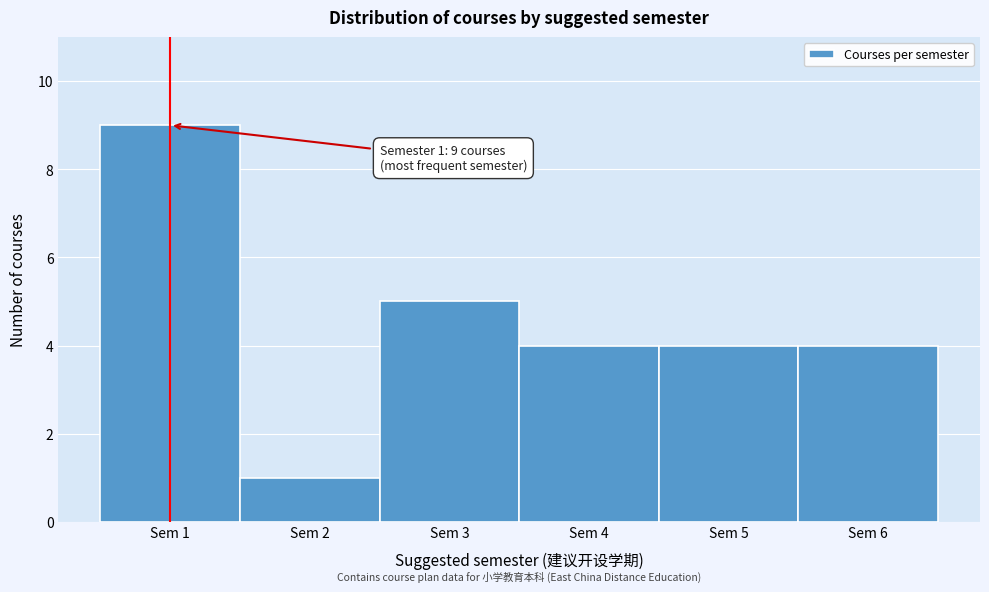

Which range on the x-axis has the tallest bar?

0.5 to 1.5